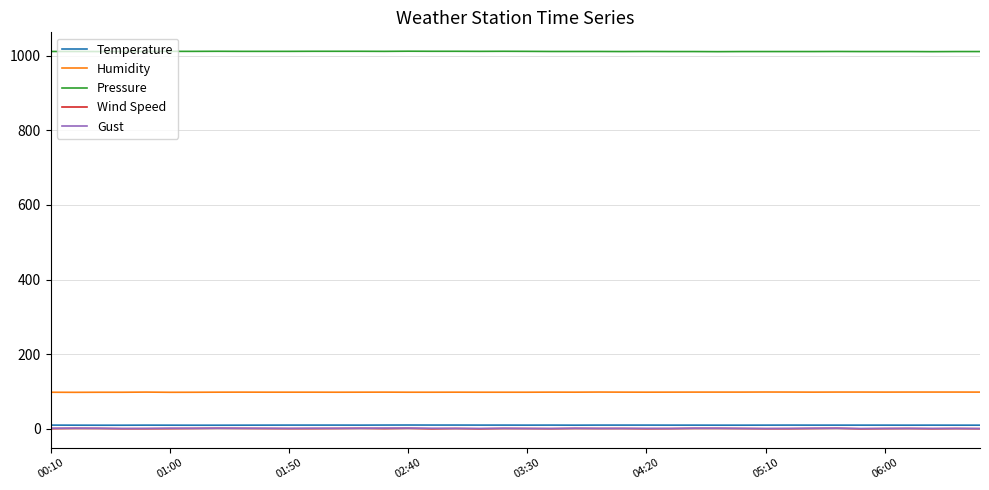

What is the minimum value shown in the chart?

0.3